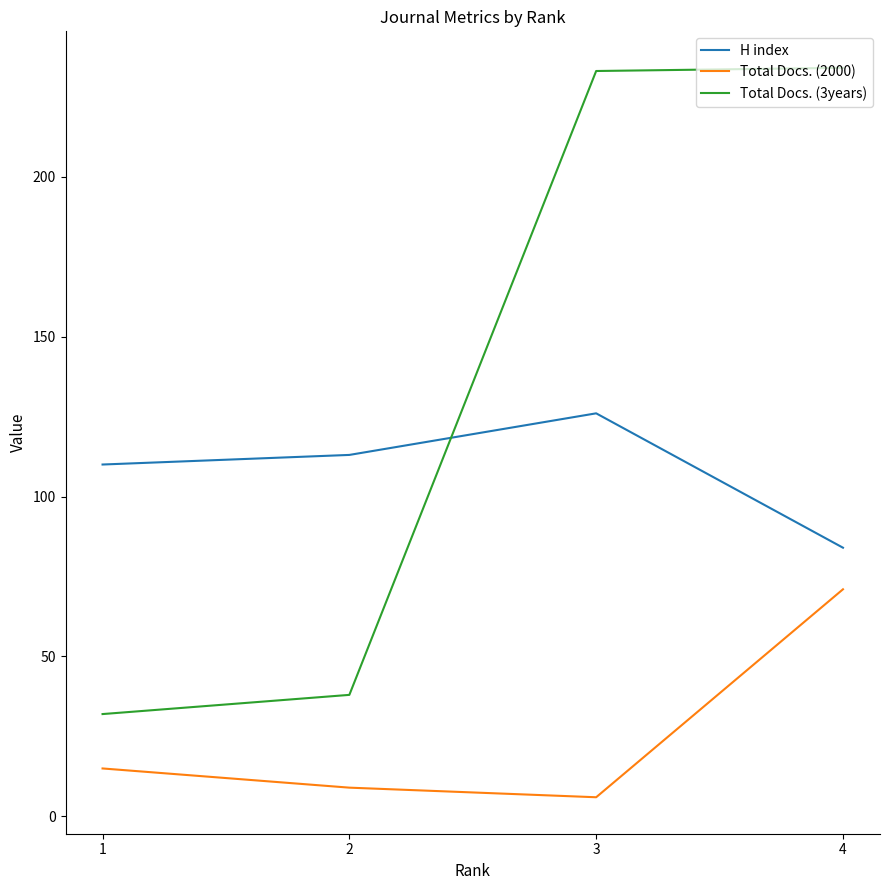

True or false: H index has more than 0 interior local peaks.

True